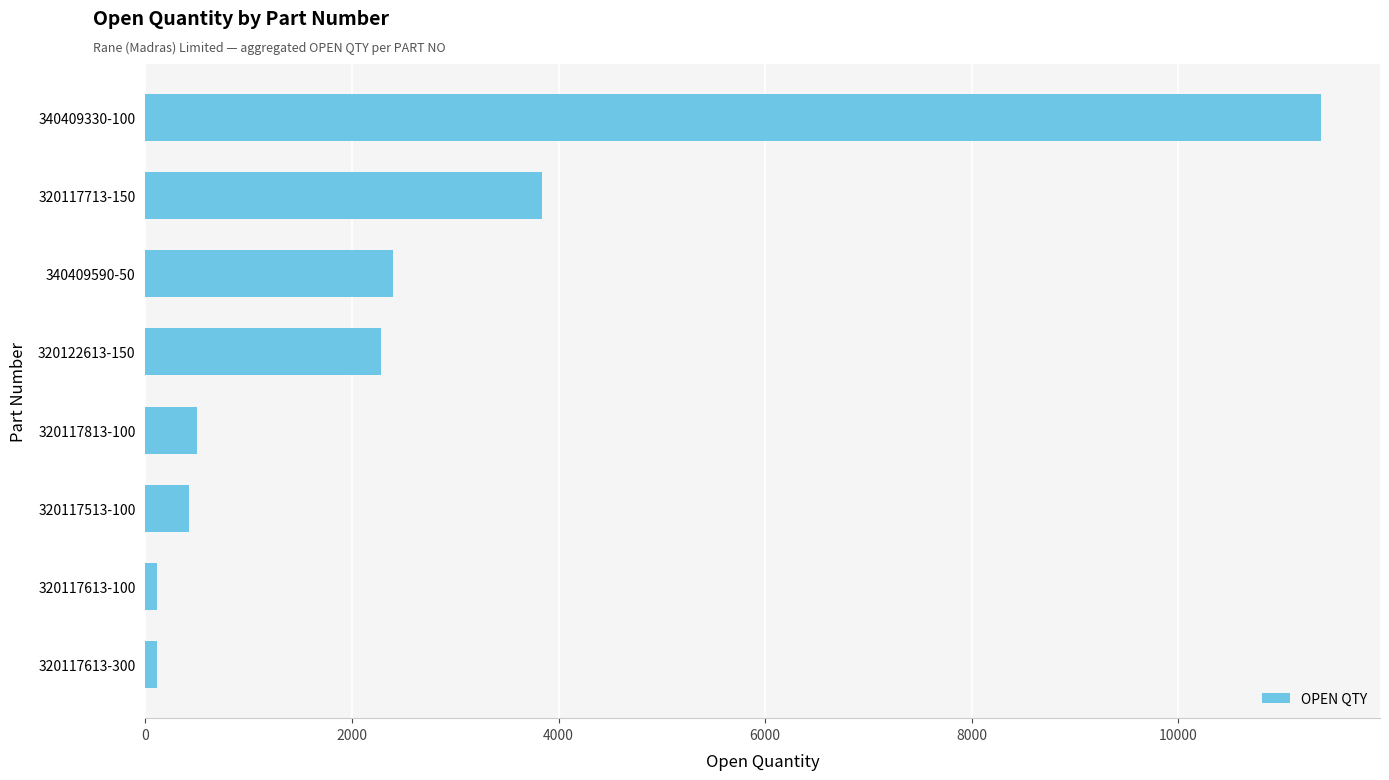

Where is the data nearest to the value 5747?

320117713-150